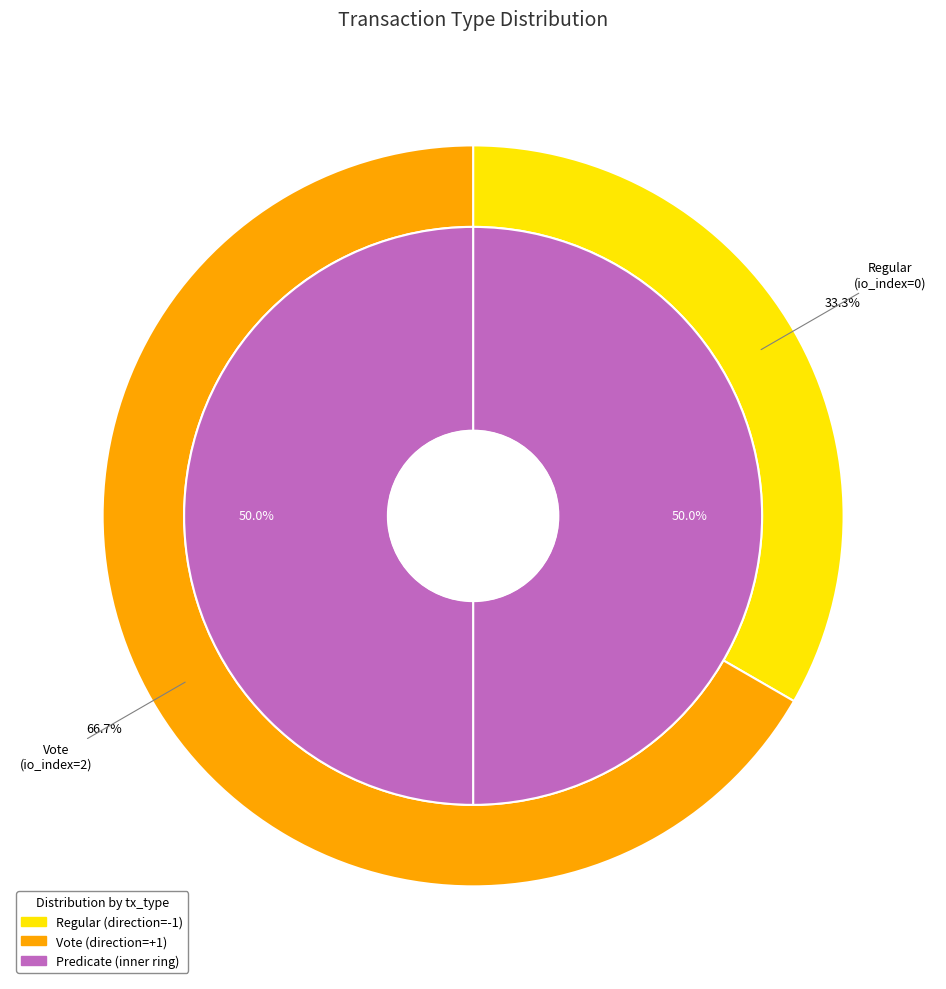

How many slices are in this pie chart?

2